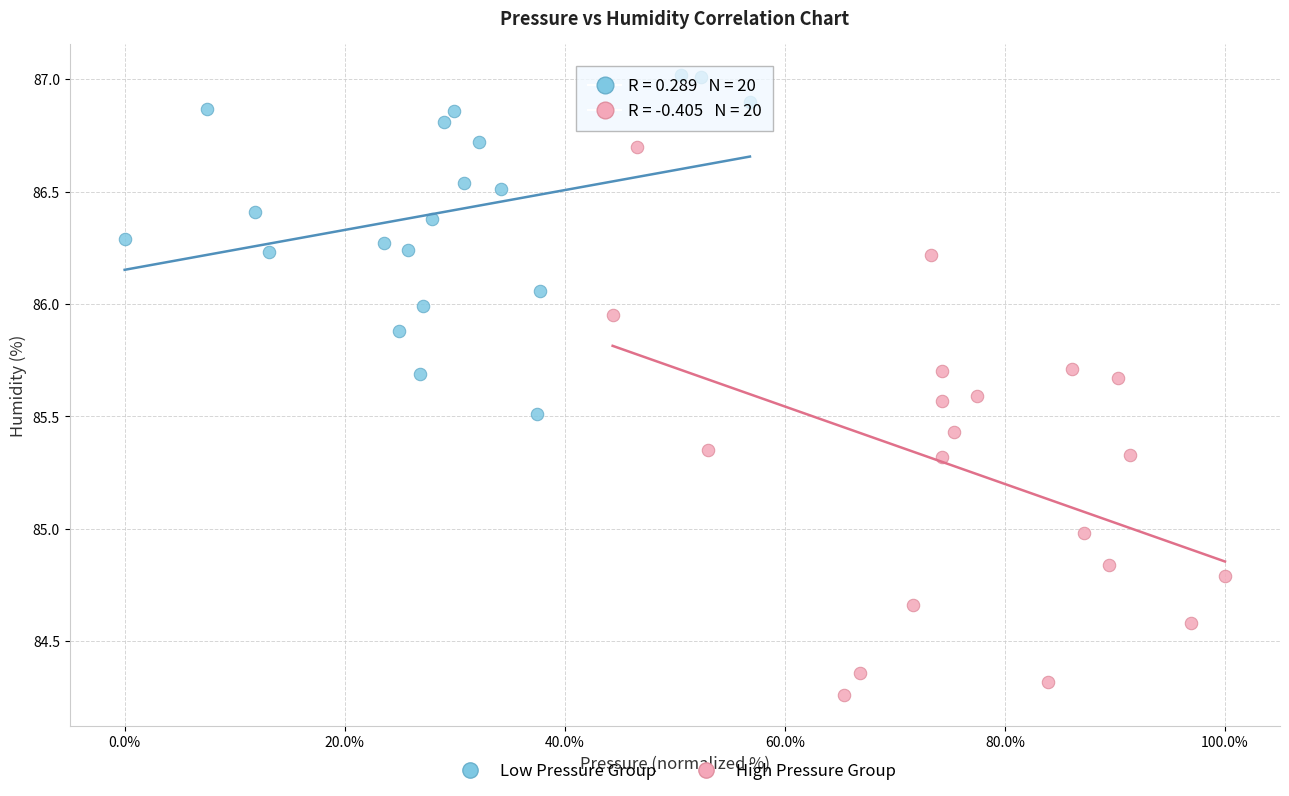

Which series contains the lowest Y value?

High Pressure Group